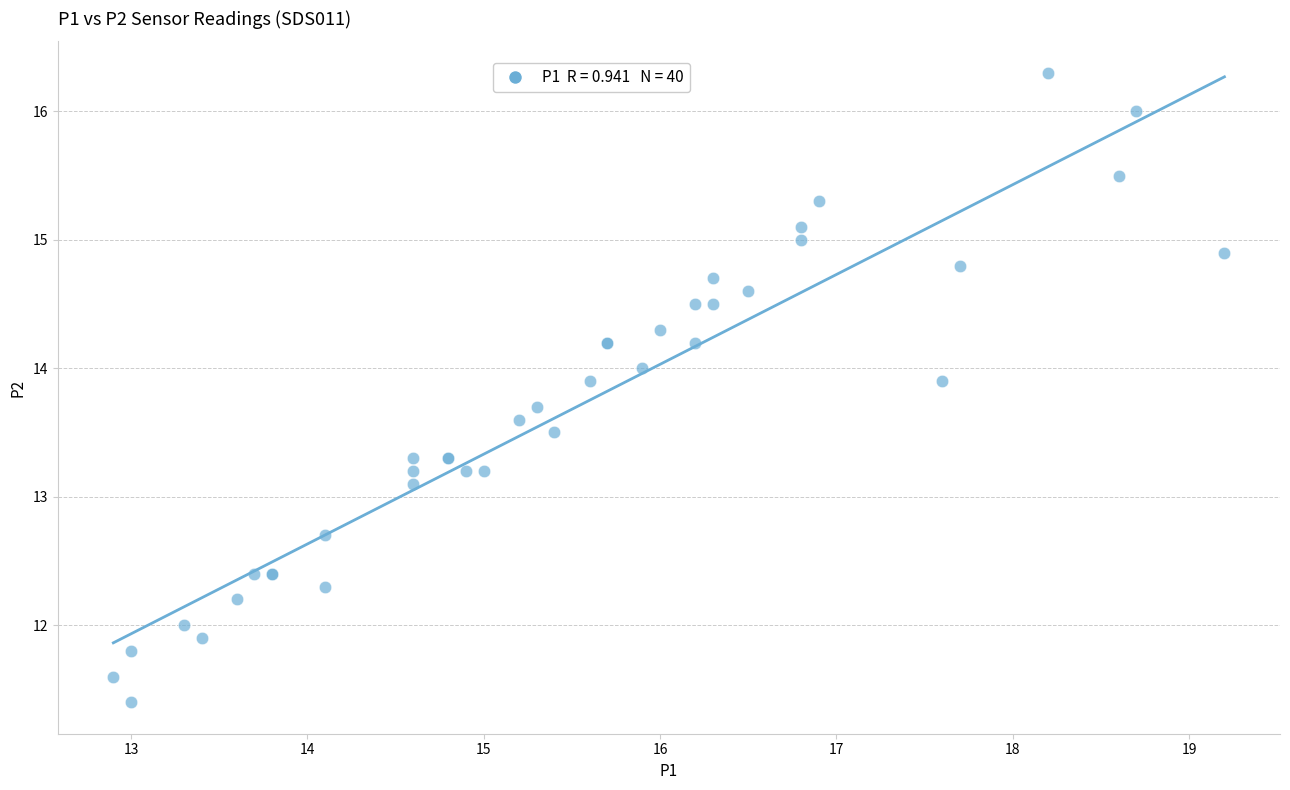

What Y value in the scatter plot is closest to 13?

13.1